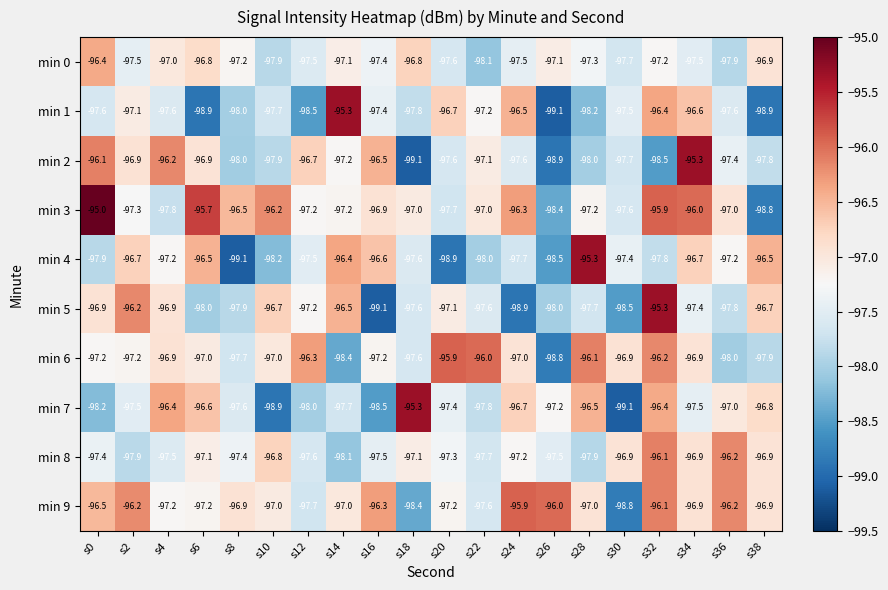

True or false: min 5 has a value of -98.0 at s6.

True